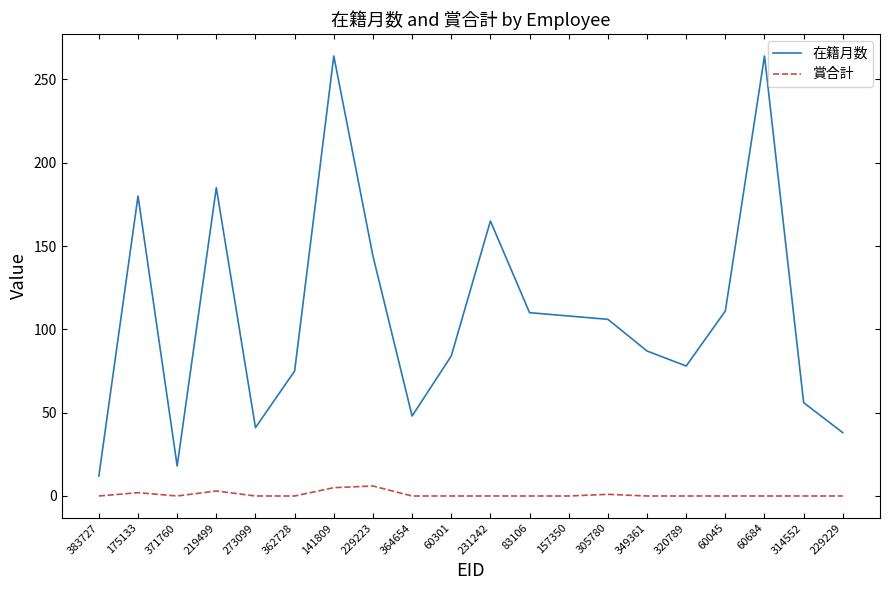

Which series has the largest total across all categories?

在籍月数